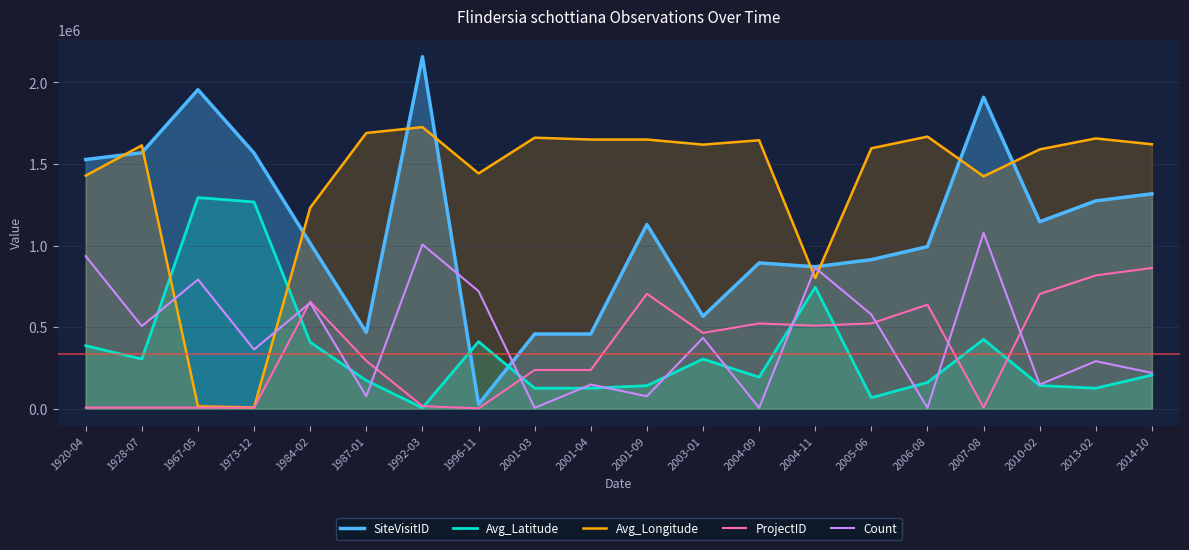

Is it true that Avg_Longitude equals 801401.9 at 2004-11?

True